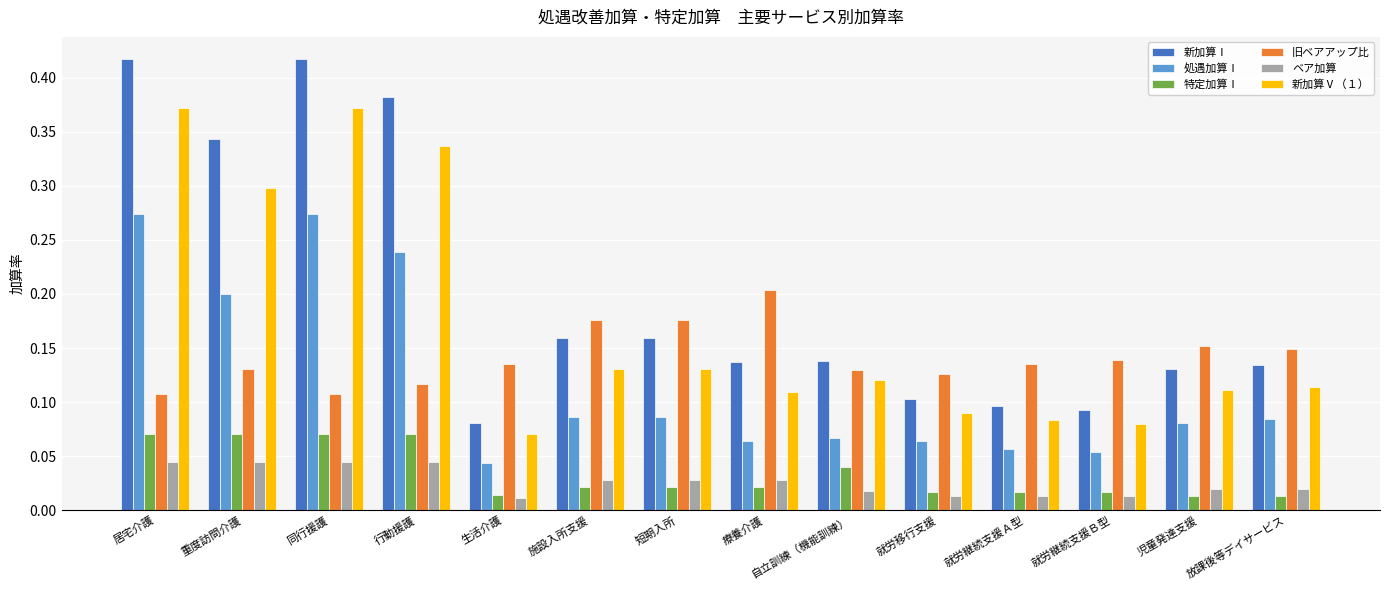

The value of 旧ベアアップ比 at 短期入所 is 0.3. True or false?

False